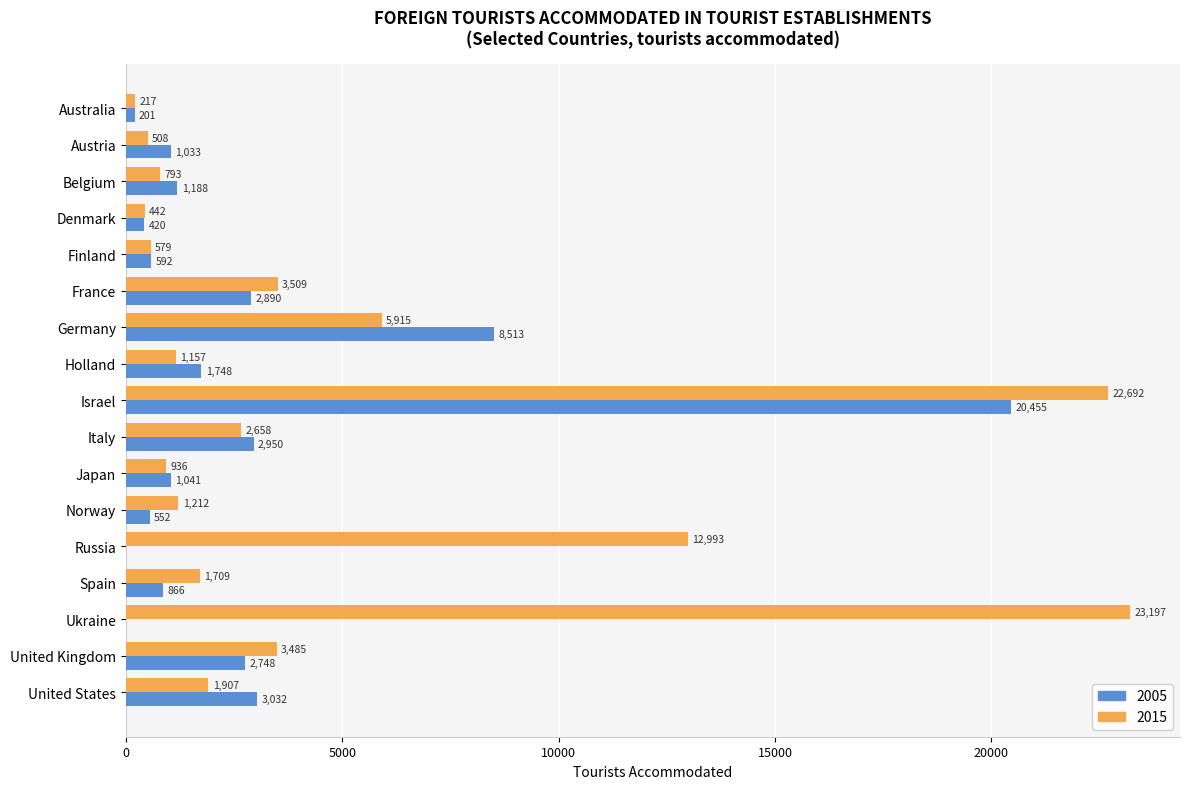

How many distinct data groups are displayed?

2